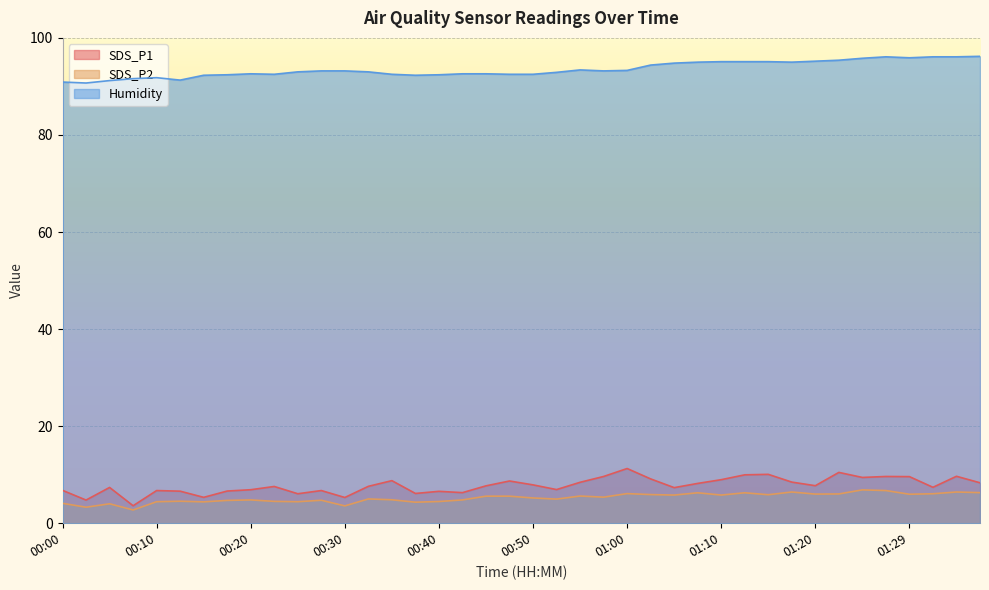

What is the total value across all series at 00:27?

104.7